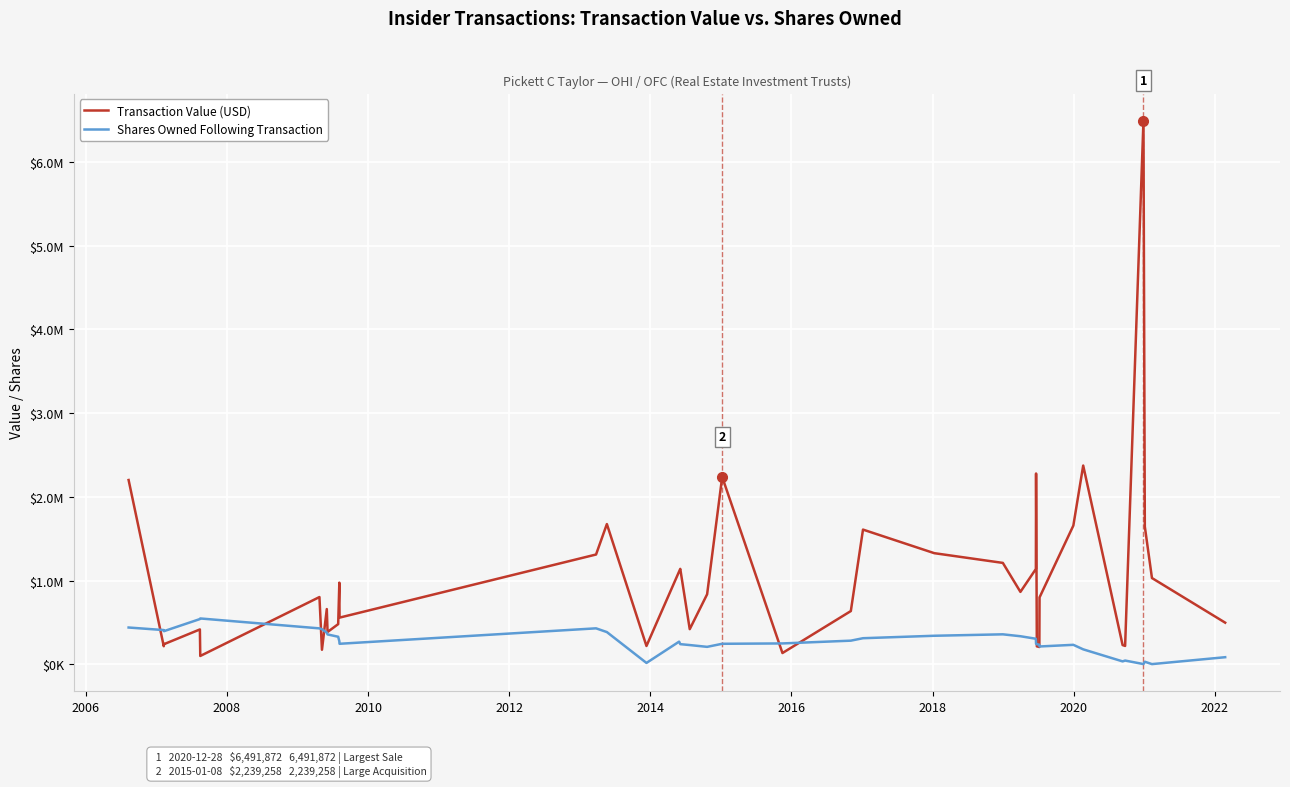

Where is the first local maximum for Transaction Value (USD)?

2008